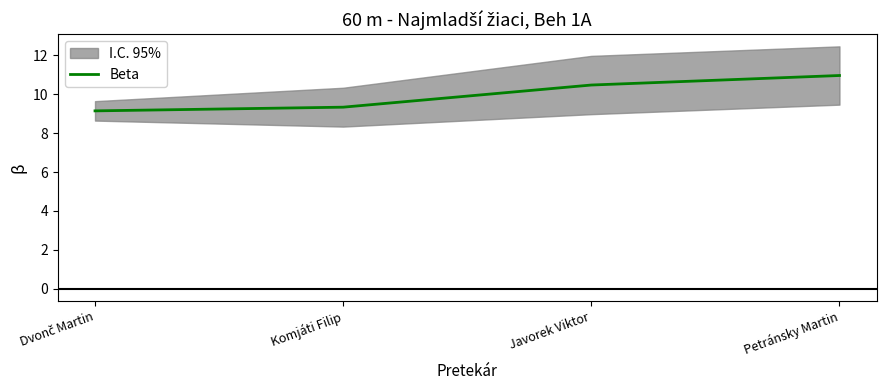

Reading left to right, extract all data points from this chart.

9.2	9.3	10.5	11.0